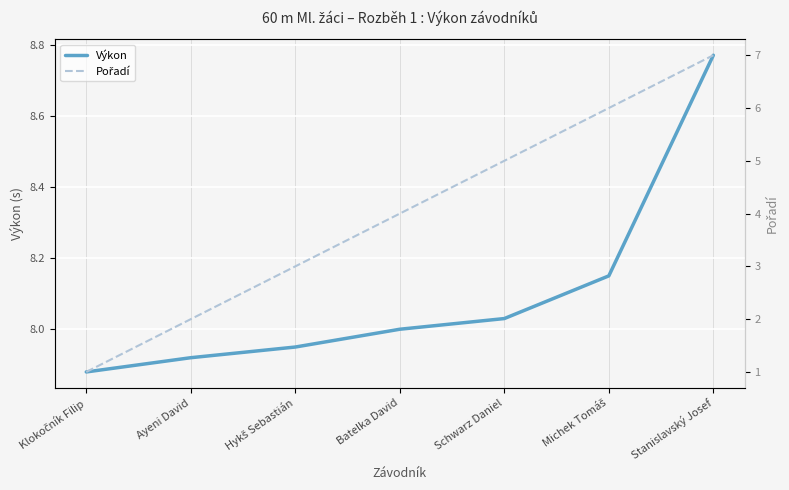

What is the label of the 2nd point from the left?

Ayeni David